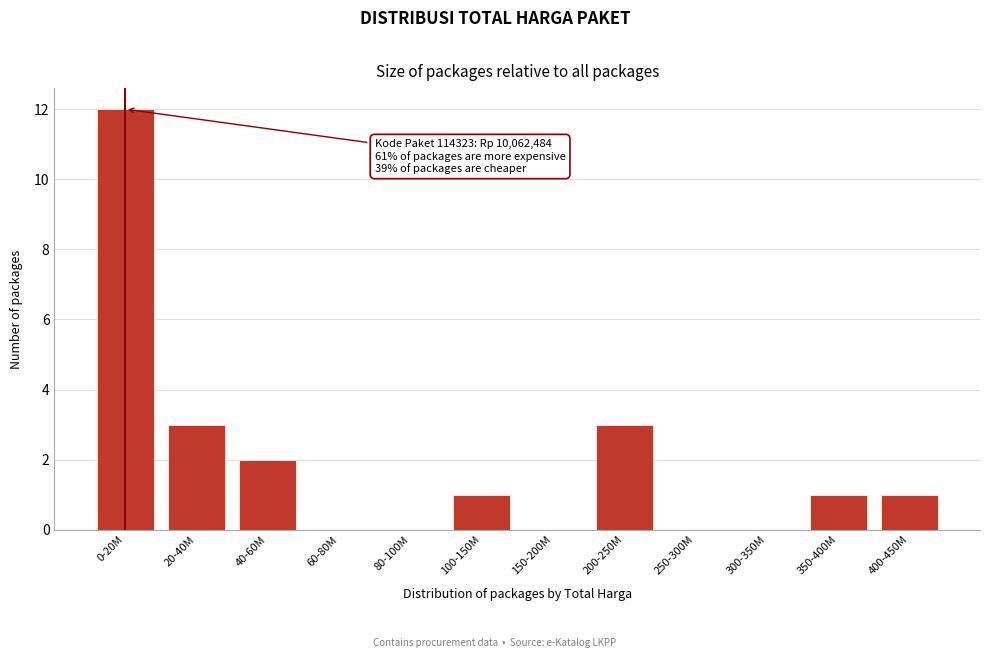

Reading right to left, what are all the values shown in this chart?

400-450M=1	350-400M=1	300-350M=0	250-300M=0	200-250M=3	150-200M=0	100-150M=1	80-100M=0	60-80M=0	40-60M=2	20-40M=3	0-20M=12